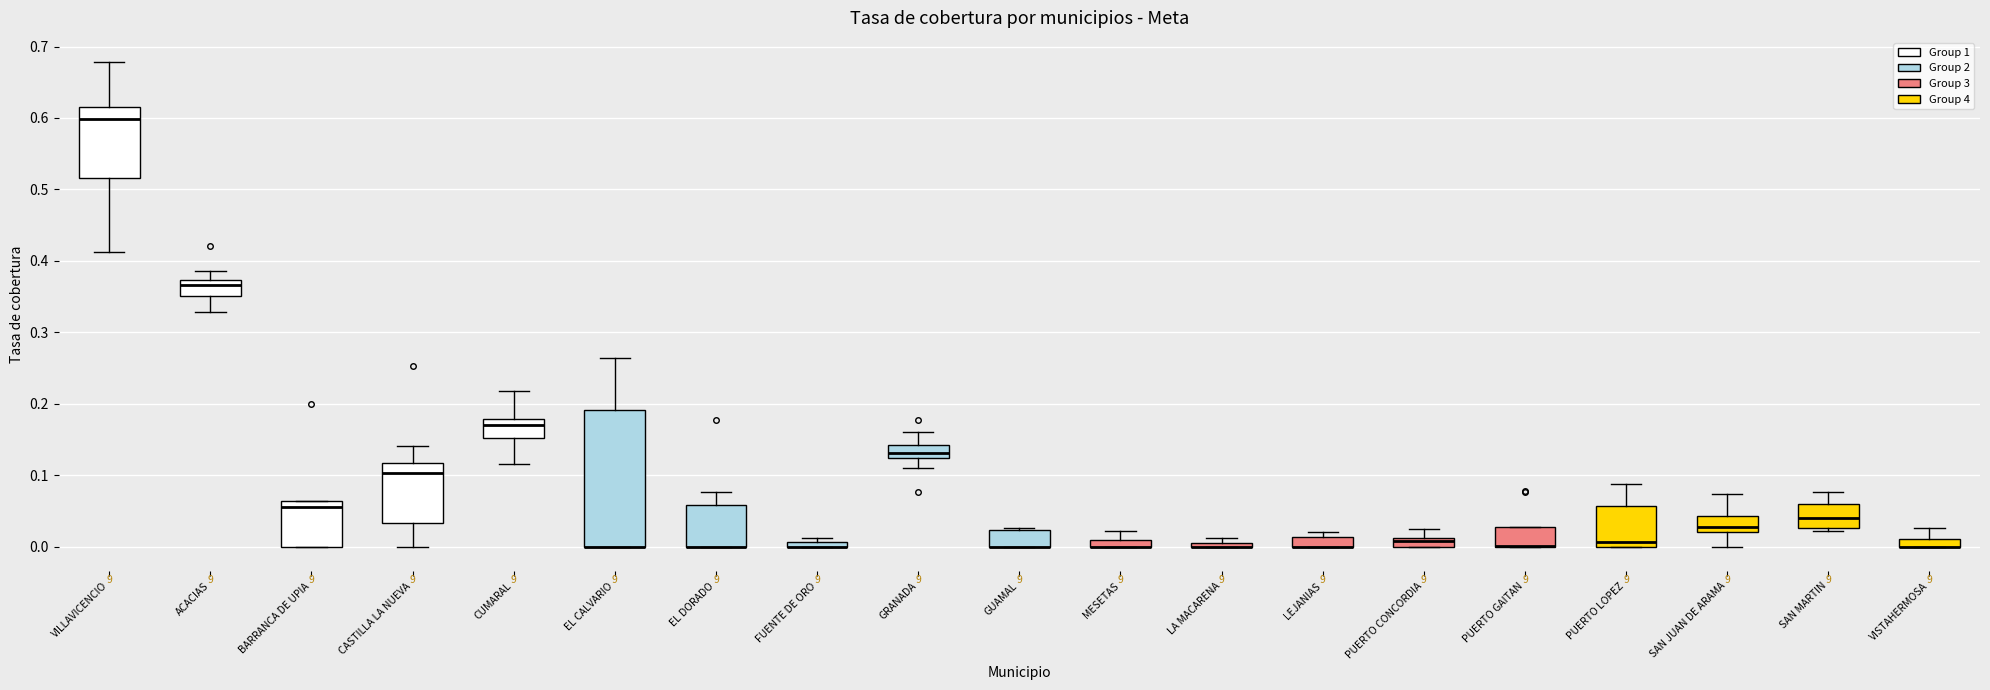

Comparing the boxes themselves (not the whiskers), which one is the tallest?

EL CALVARIO